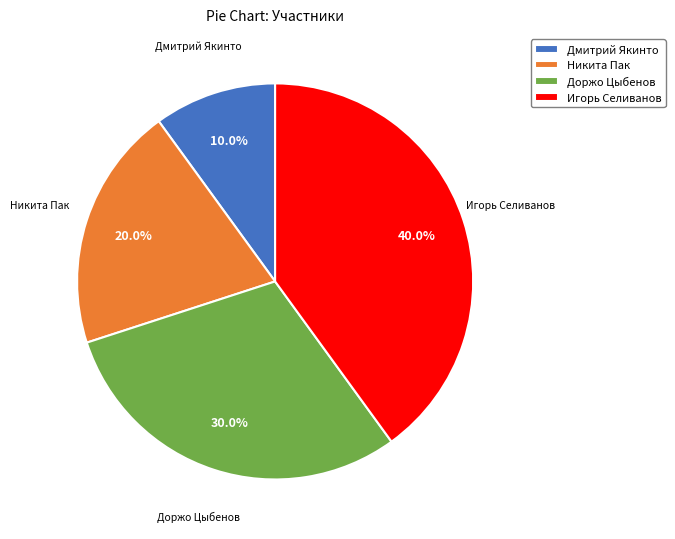

What is the largest slice in the pie chart?

Игорь Селиванов